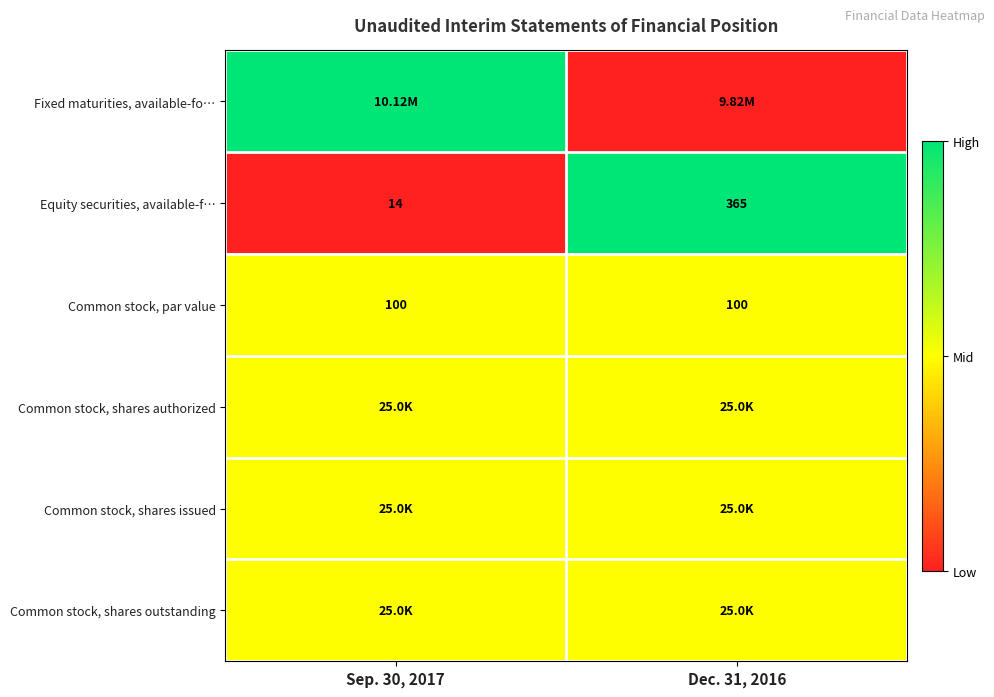

At how many categories does at least one series exceed 0?

2